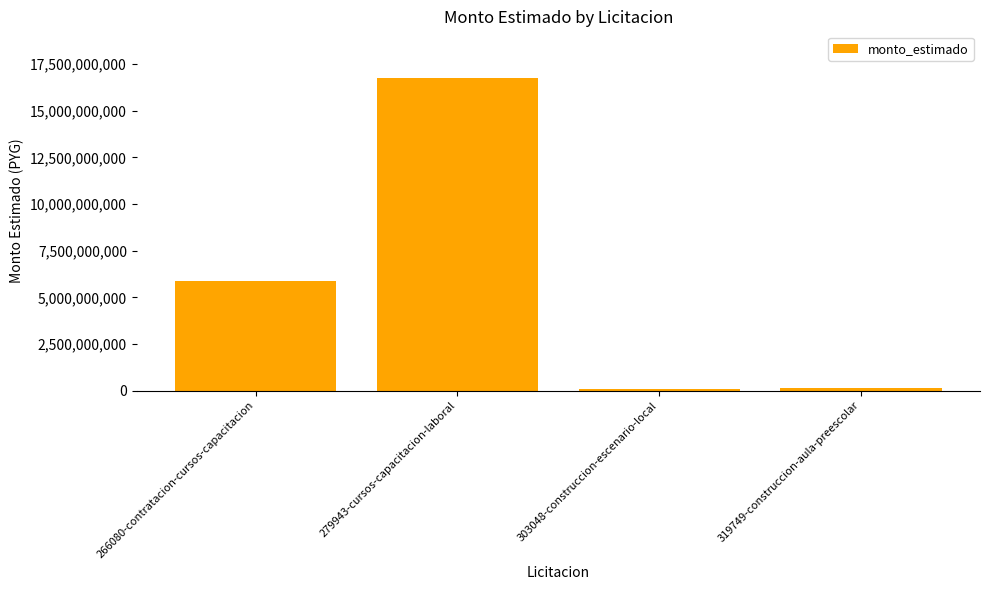

What is the sum of the values at 319749-construccion-aula-preescolar and 279943-cursos-capacitacion-laboral?

16888786777